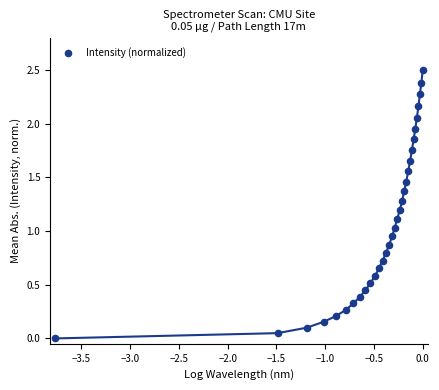

What is the range of Y values (max minus min)?

2.5